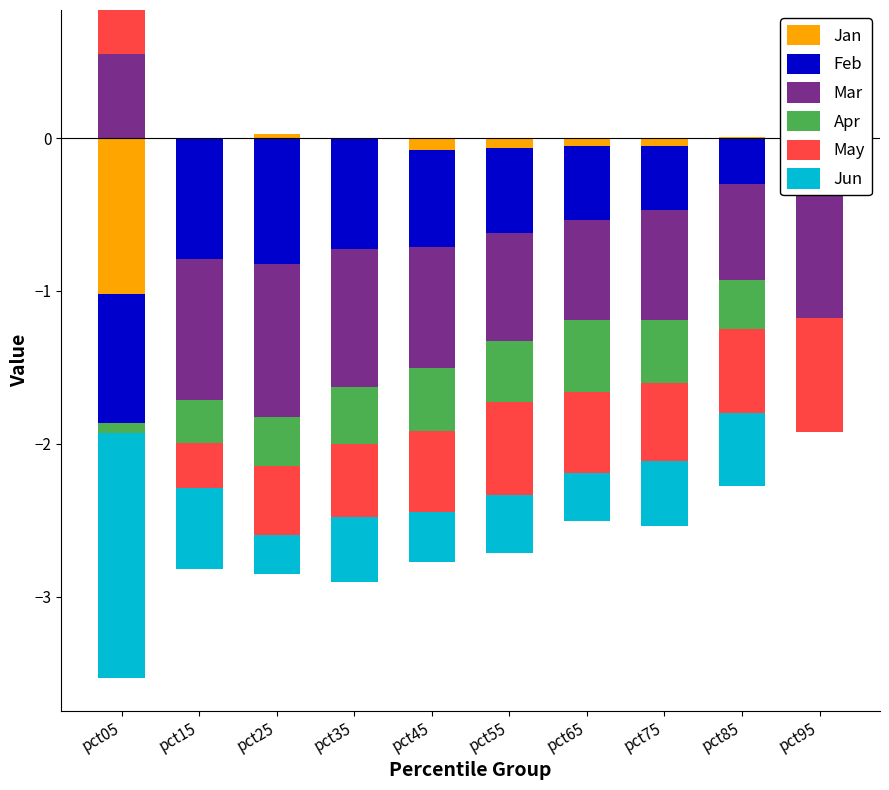

Which label corresponds to the largest value in the chart?

pct05